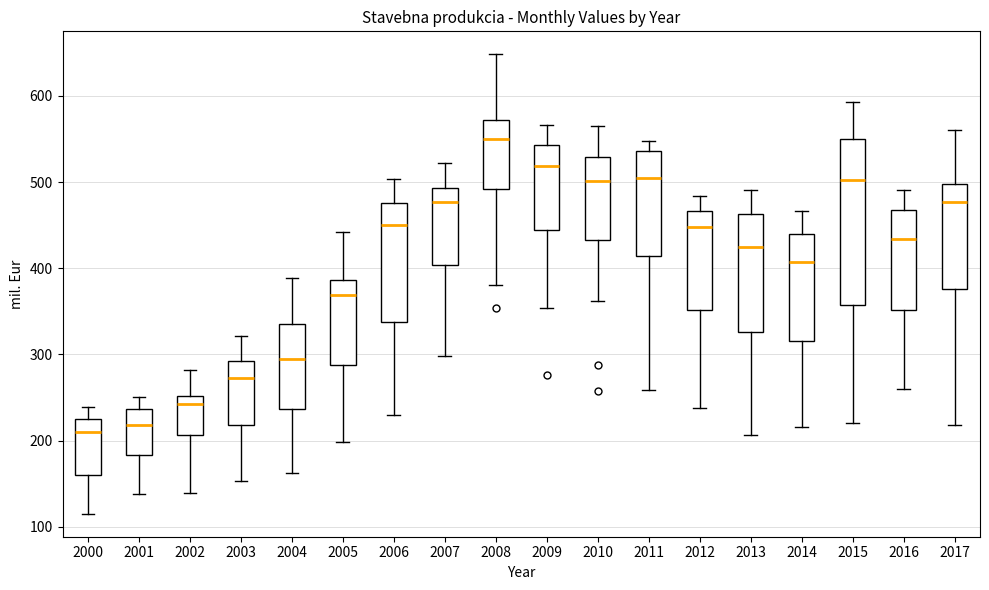

Reading left to right, transcribe this box plot: for each box, give where its median line is, the range the box spans, and where its two whiskers end, as read against the y-axis. The values are not printed on the chart, so give them approximately, as read against the axis.

2000: median 210, box 160 to 230, whiskers 120 to 240
2001: median 220, box 180 to 240, whiskers 140 to 250
2002: median 240, box 210 to 250, whiskers 140 to 280
2003: median 270, box 220 to 290, whiskers 150 to 320
2004: median 300, box 240 to 340, whiskers 160 to 390
2005: median 370, box 290 to 390, whiskers 200 to 440
2006: median 450, box 340 to 480, whiskers 230 to 500
2007: median 480, box 400 to 490, whiskers 300 to 520
2008: median 550, box 490 to 570, whiskers 380 to 650
2009: median 520, box 440 to 540, whiskers 350 to 570
2010: median 500, box 430 to 530, whiskers 360 to 570
2011: median 500, box 410 to 540, whiskers 260 to 550
2012: median 450, box 350 to 470, whiskers 240 to 480
2013: median 430, box 330 to 460, whiskers 210 to 490
2014: median 410, box 320 to 440, whiskers 220 to 470
2015: median 500, box 360 to 550, whiskers 220 to 590
2016: median 430, box 350 to 470, whiskers 260 to 490
2017: median 480, box 380 to 500, whiskers 220 to 560